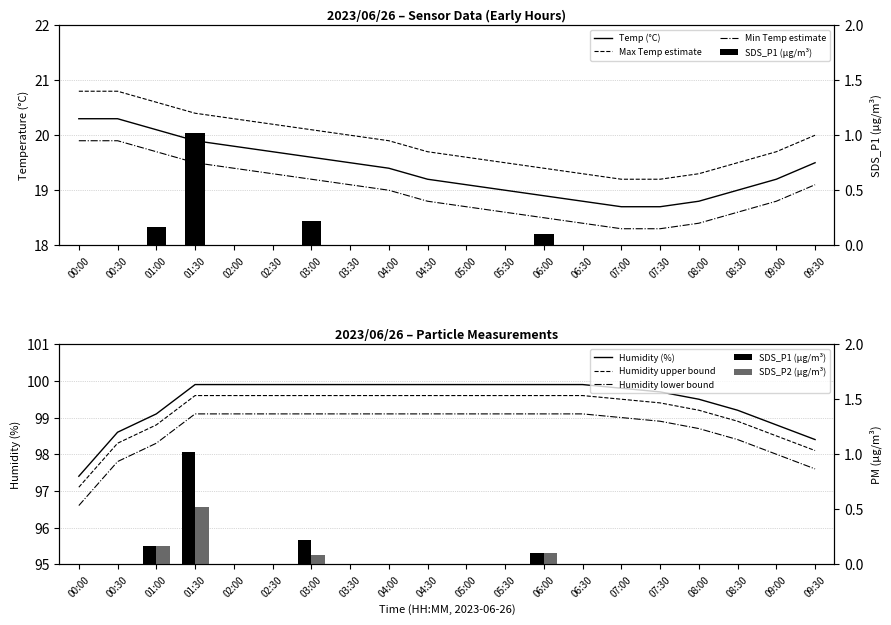

Which category has the lowest value in the Temp series?

07:00